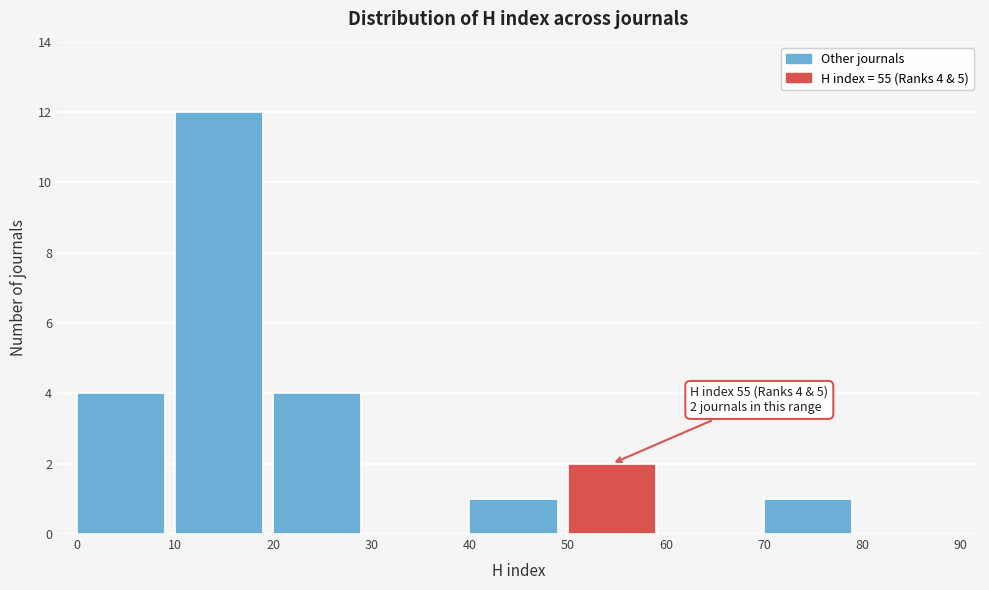

Over which range of the x-axis is the bar tallest?

10 to 20